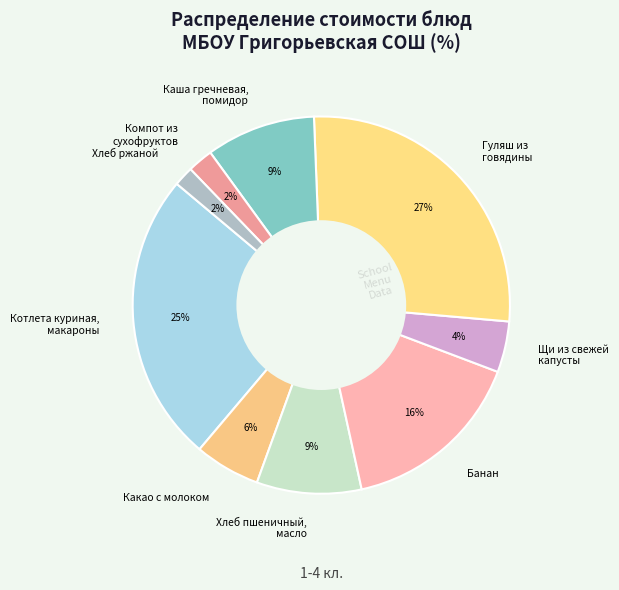

Do Каша гречневая, помидор and Котлета куриная, макароны together represent more than half of the pie?

No